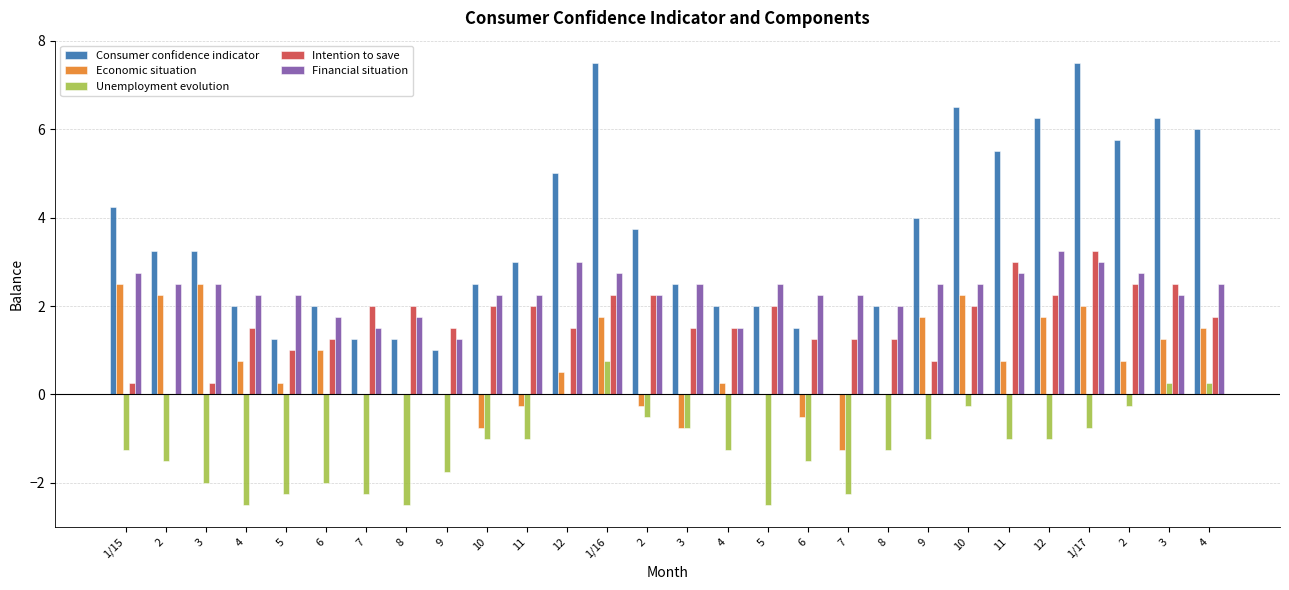

How many series are shown in this chart?

5